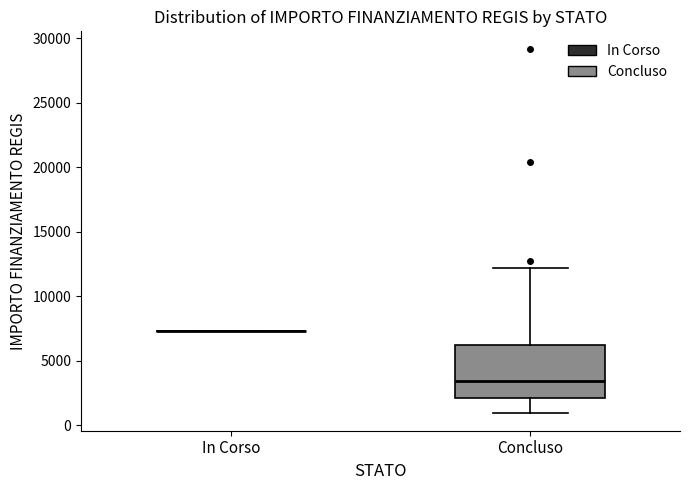

Which box is the tallest, from its lower edge to its upper edge?

Concluso